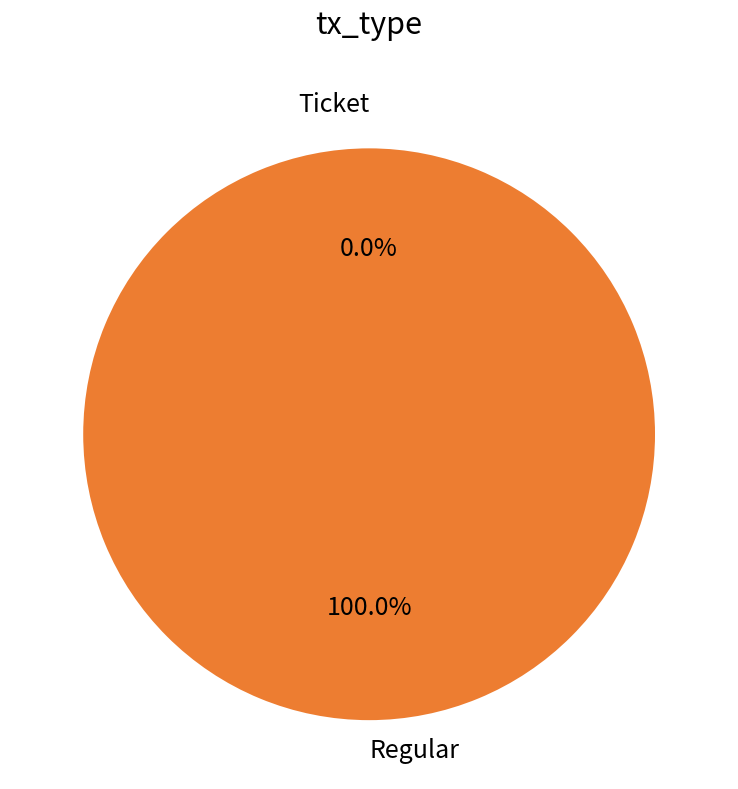

Is there a majority slice in this chart?

Yes